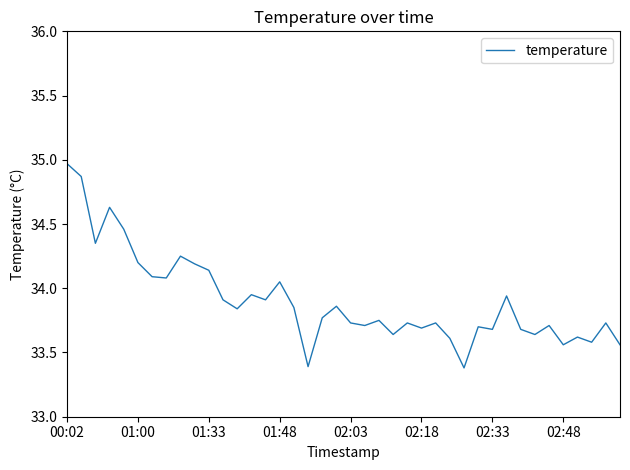

What is the minimum value shown in the chart?

33.4